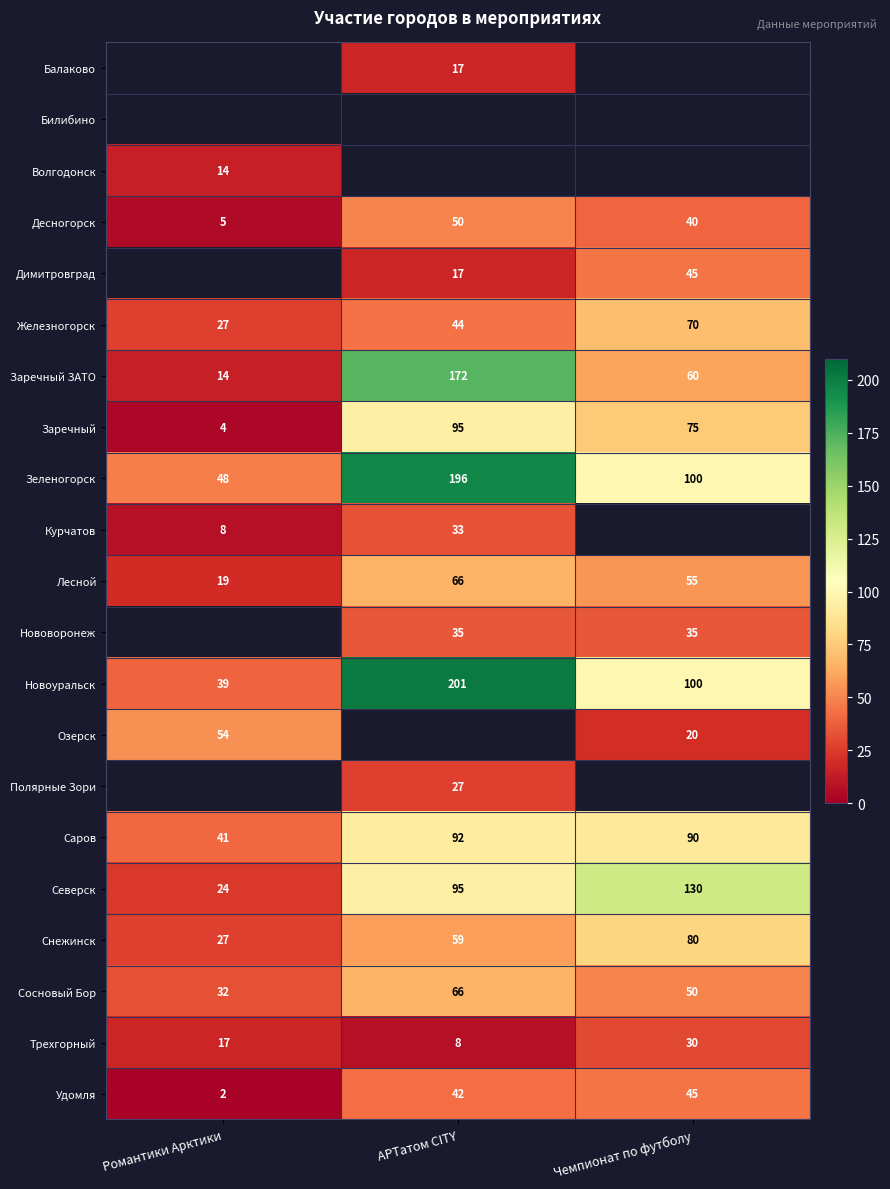

Where is Железногорск nearest to the value 48?

АРТатом CITY